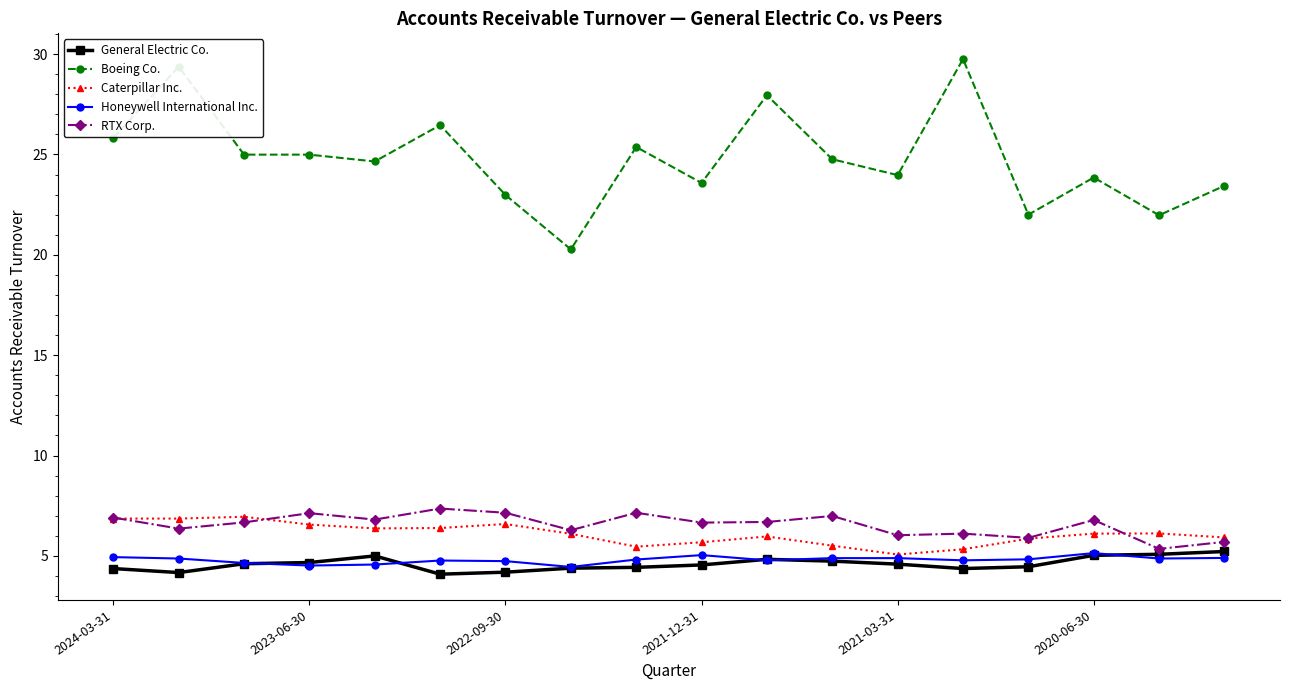

Does the chart have visible grid lines?

No